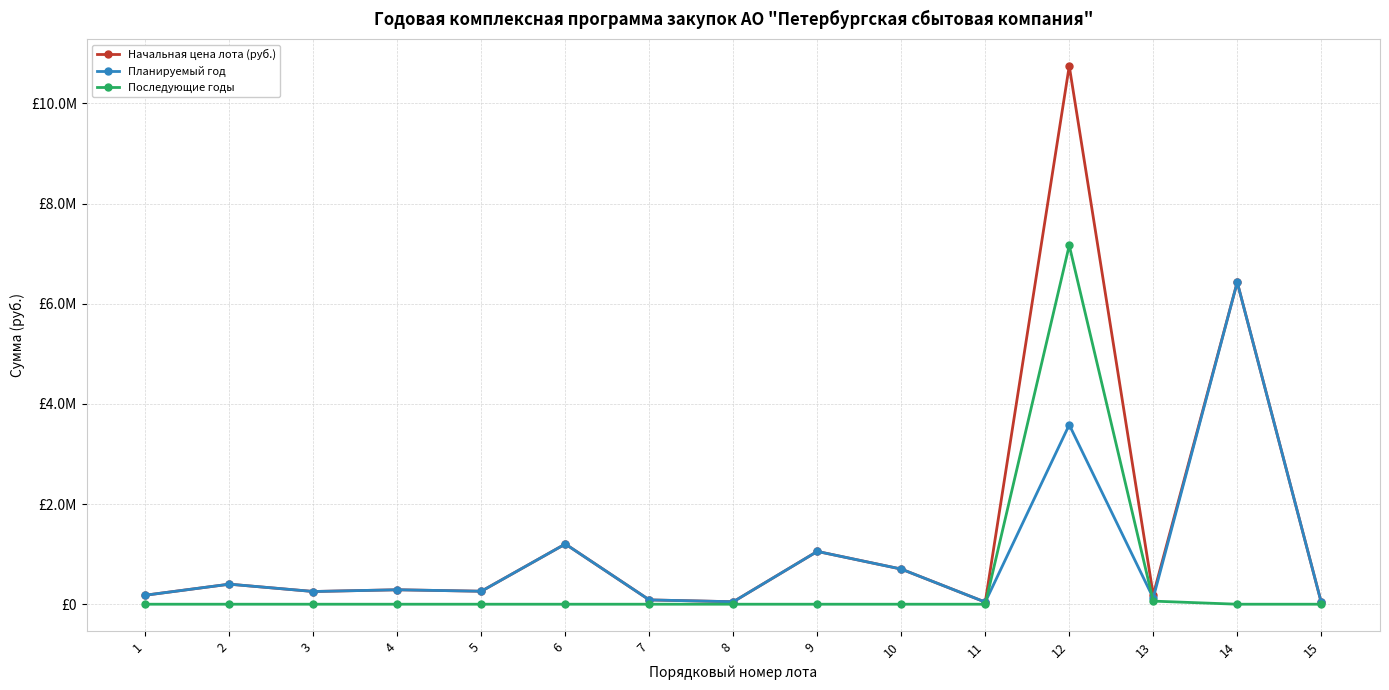

Does the chart have visible grid lines?

Yes